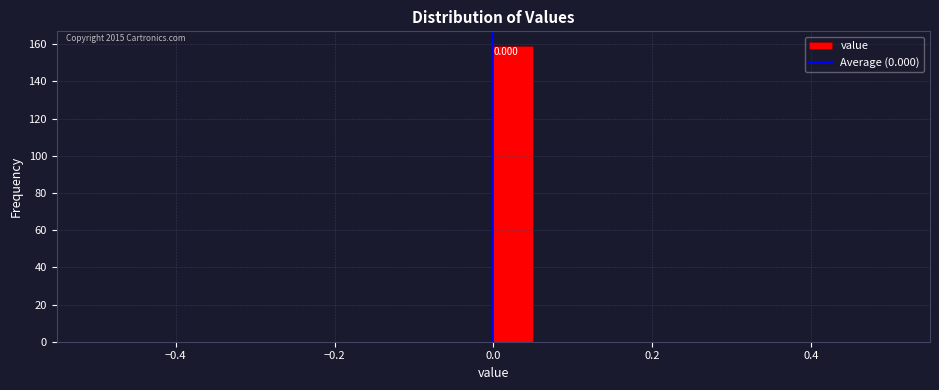

Around what value on the x-axis is the tallest bar? Give the approximate position of its centre, as read against the axis.

0.02